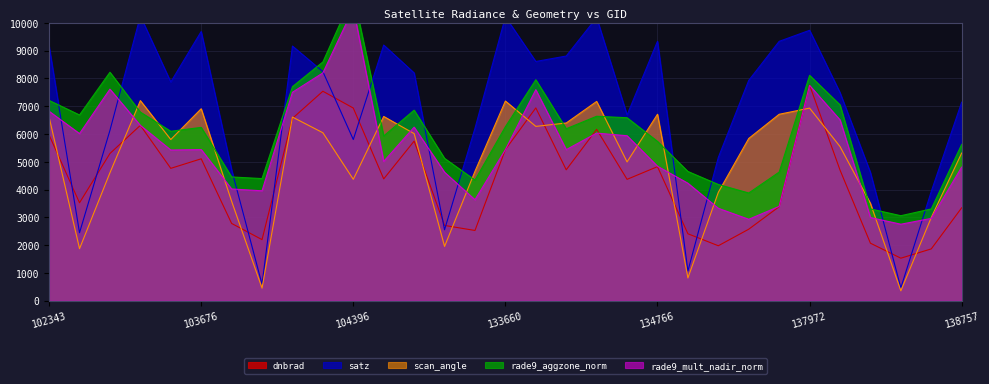

True or false: scan_angle and satz intersect in this chart.

False